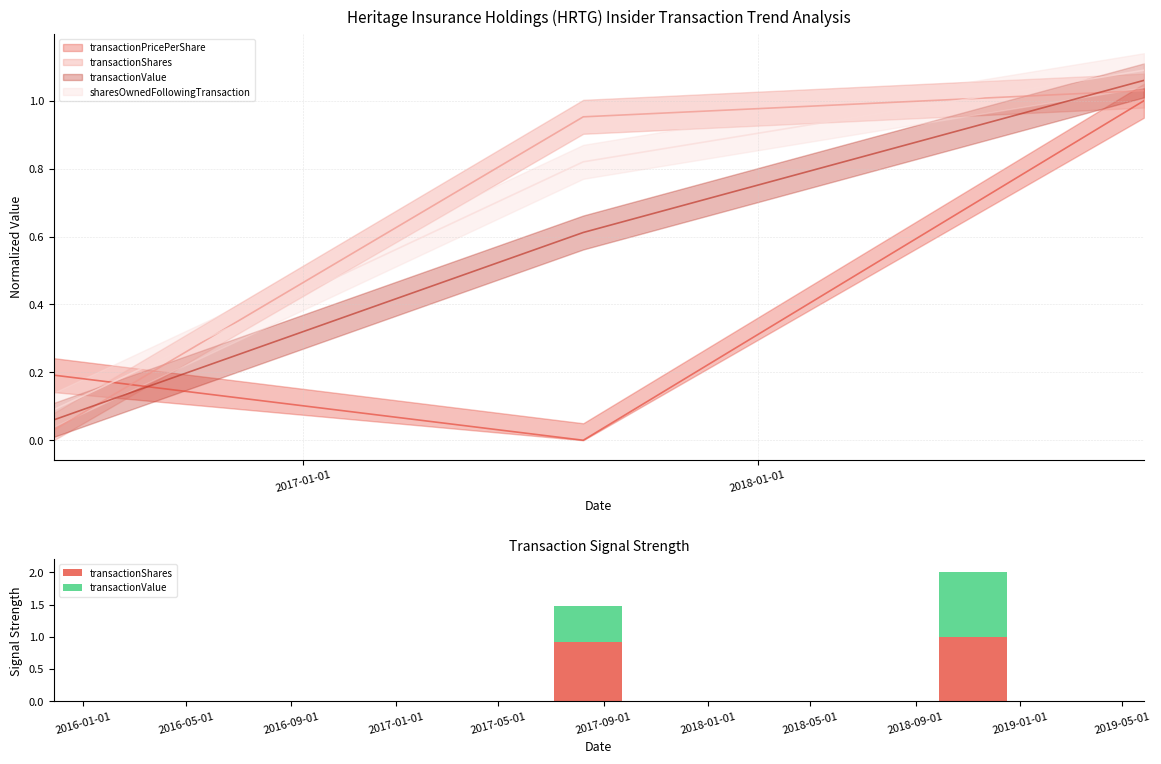

What is the average value of the transactionValue series?

0.6